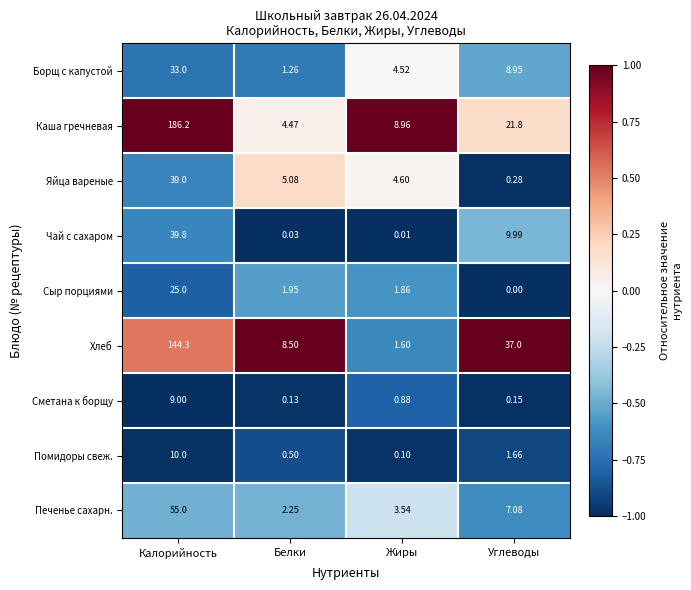

At Жиры, list the series in order from largest to smallest.

Каша гречневая, Яйца вареные, Борщ с капустой, Печенье сахарн., Сыр порциями, Хлеб, Сметана к борщу, Помидоры свеж., Чай с сахаром